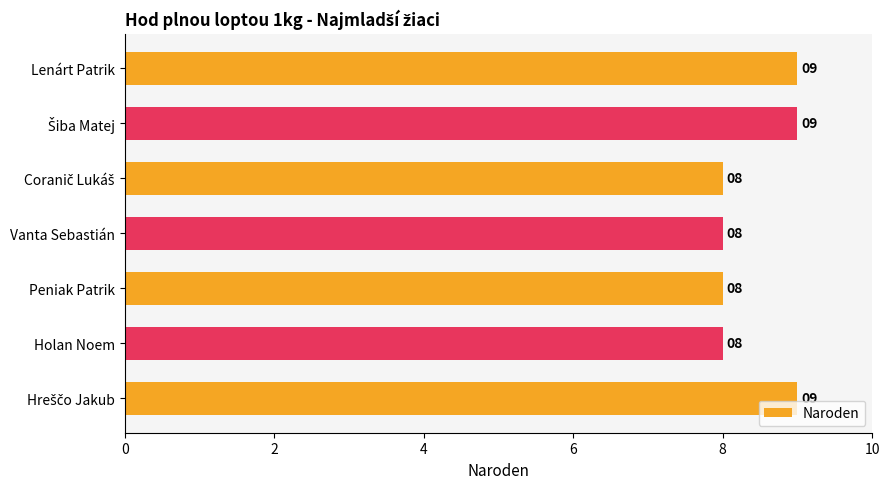

Which has a higher value, Lenárt Patrik or Peniak Patrik?

Lenárt Patrik